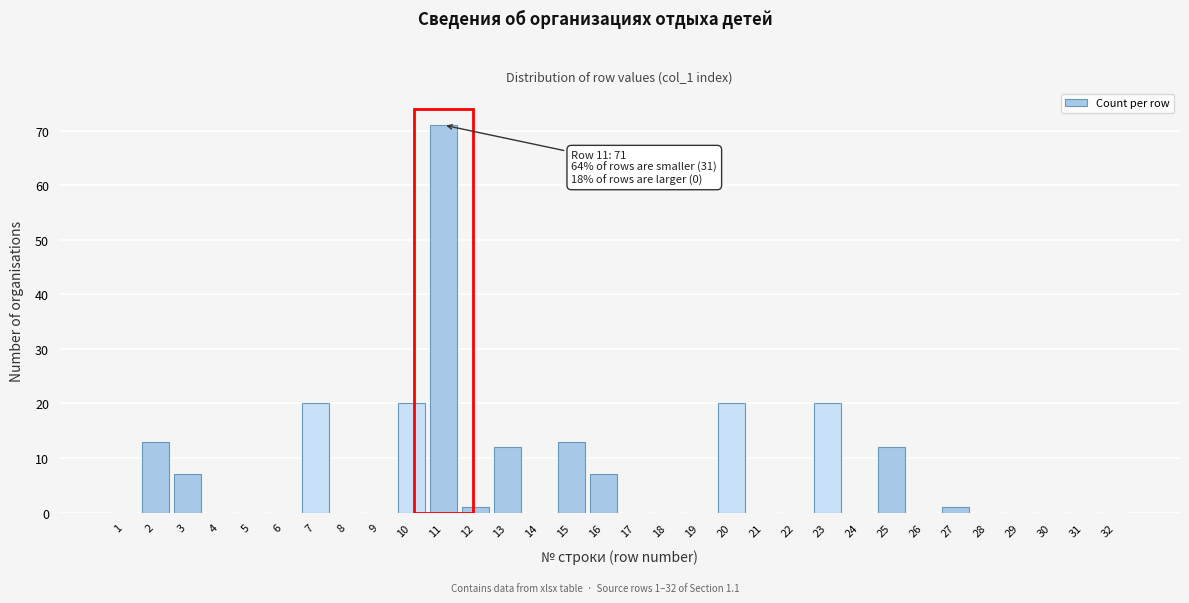

What is the change in value from 14 to 15?

+13